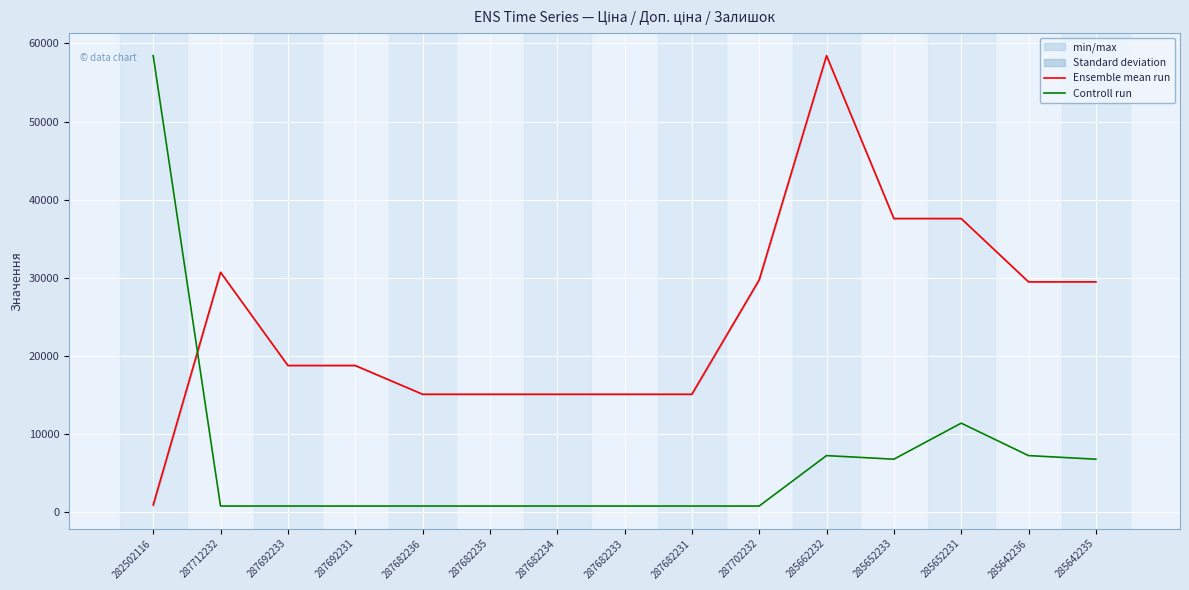

Reading right to left, list all the values displayed in this chart.

Ensemble mean run: 285642235=29491.5	285642236=29491.5	285652231=37593.6	285652233=37593.6	285662232=58426.5	287702232=29747.2	287682231=15120.0	287682233=15120.0	287682234=15120.0	287682235=15120.0	287682236=15120.0	287692231=18796.8	287692233=18796.8	287712232=30717.1	282502116=963.8
Controll run: 285642235=6809.7	285642236=7270.6	285652231=11418.4	285652233=6809.7	285662232=7270.6	287702232=818.5	287682231=818.5	287682233=818.5	287682234=818.5	287682235=818.5	287682236=818.5	287692231=818.5	287692233=818.5	287712232=818.5	282502116=58426.5